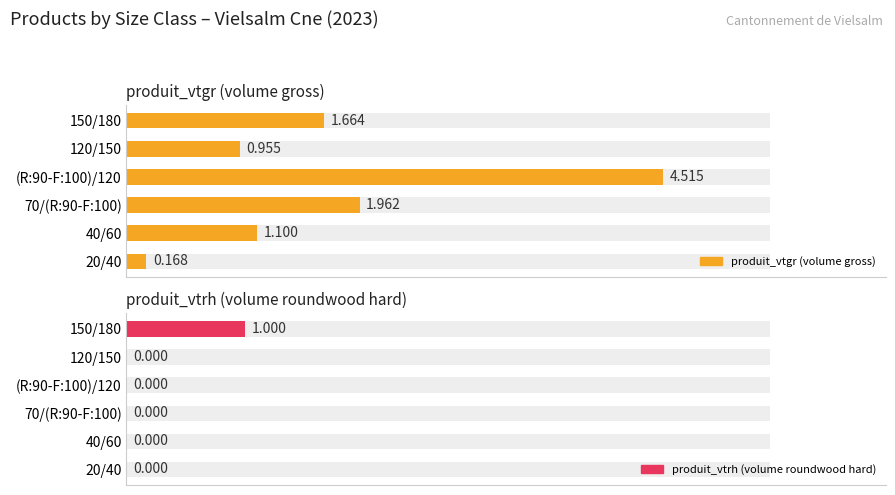

What are all the series names shown in the legend?

produit_vtgr (volume gross), produit_vtrh (volume roundwood hard)